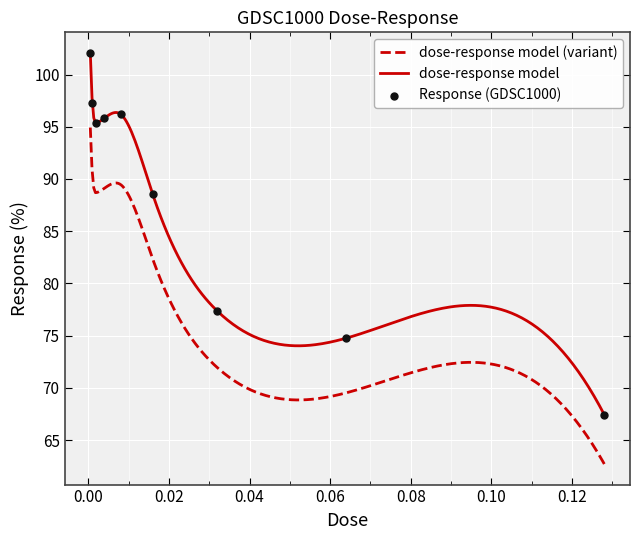

What is the ratio of the value at 0.008 to the value at 0.016?

1.1